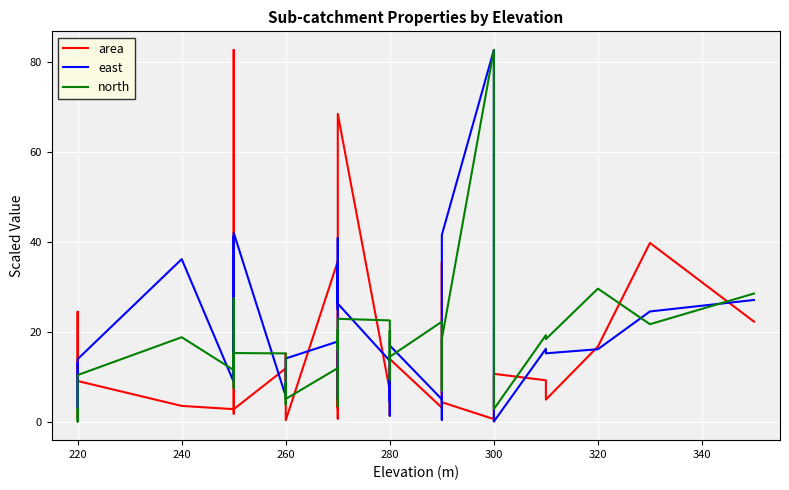

How many interior local valleys does the area series have?

13